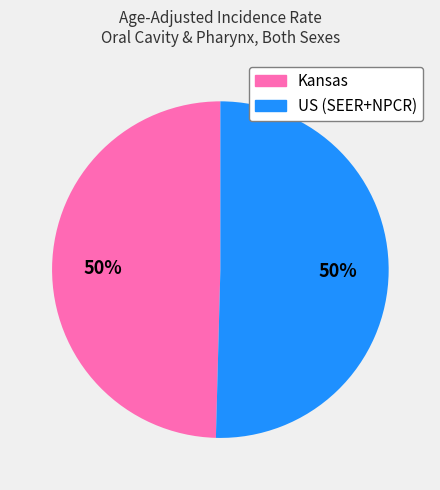

To the nearest percent, what is the average slice percentage?

50%